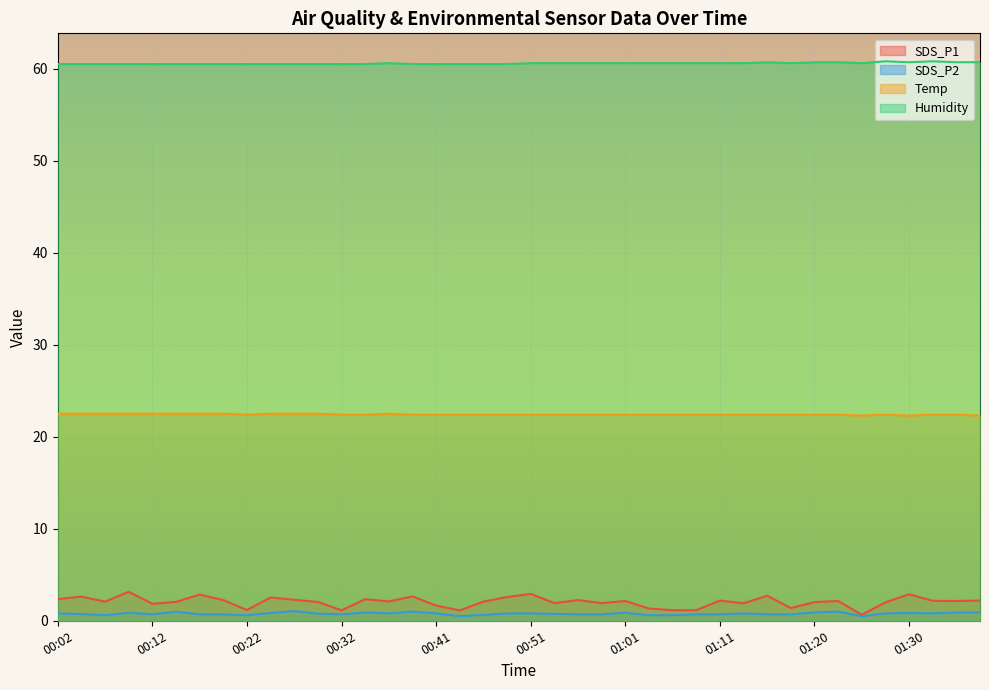

Between 00:29 and 01:08, which series saw the biggest shift?

SDS_P1